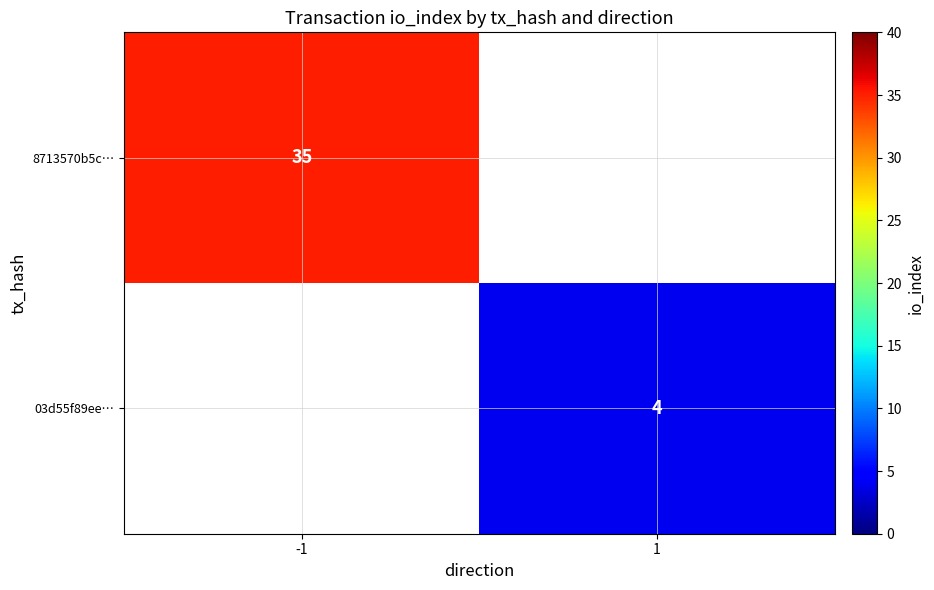

True or false: 03d55f89ee… has a value of 4 at 1.

True